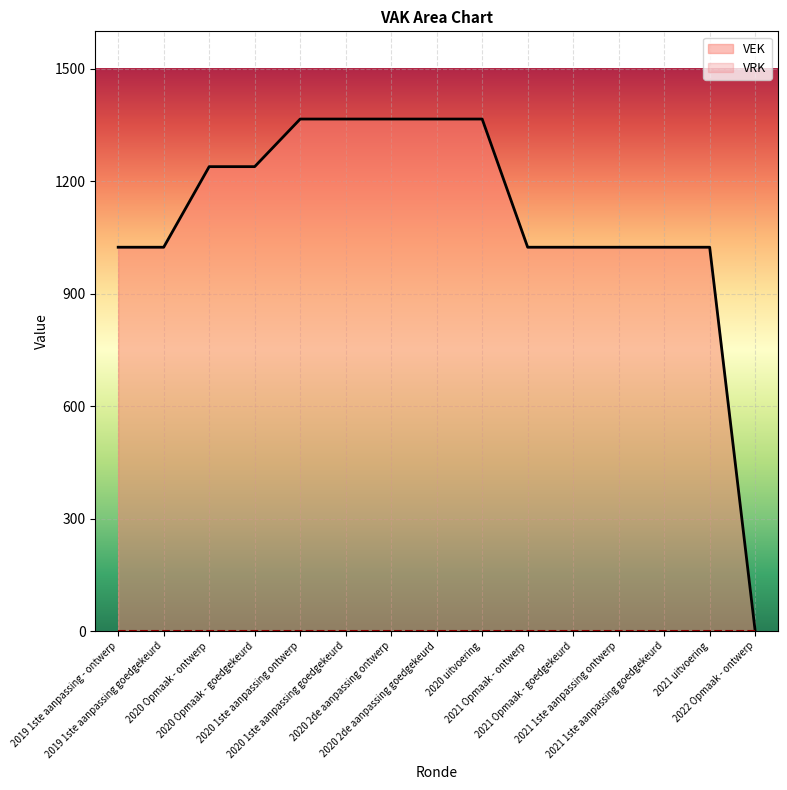

List the labels in order of value, smallest first.

2022 Opmaak - ontwerp, 2019 1ste aanpassing - ontwerp, 2019 1ste aanpassing goedgekeurd, 2021 Opmaak - ontwerp, 2021 Opmaak - goedgekeurd, 2021 1ste aanpassing ontwerp, 2021 1ste aanpassing goedgekeurd, 2021 uitvoering, 2020 Opmaak - ontwerp, 2020 Opmaak - goedgekeurd, 2020 1ste aanpassing ontwerp, 2020 1ste aanpassing goedgekeurd, 2020 2de aanpassing ontwerp, 2020 2de aanpassing goedgekeurd, 2020 uitvoering